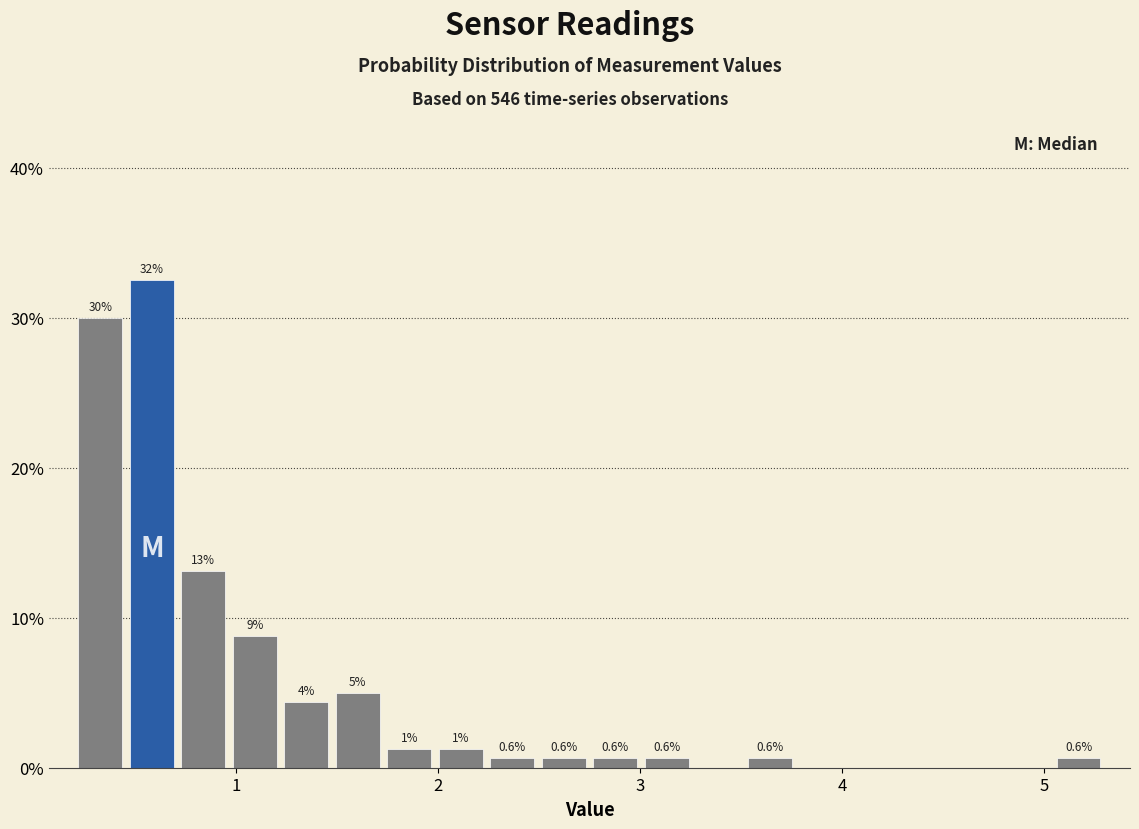

Around what value on the x-axis is the tallest bar? Give the approximate position of its centre, as read against the axis.

0.6